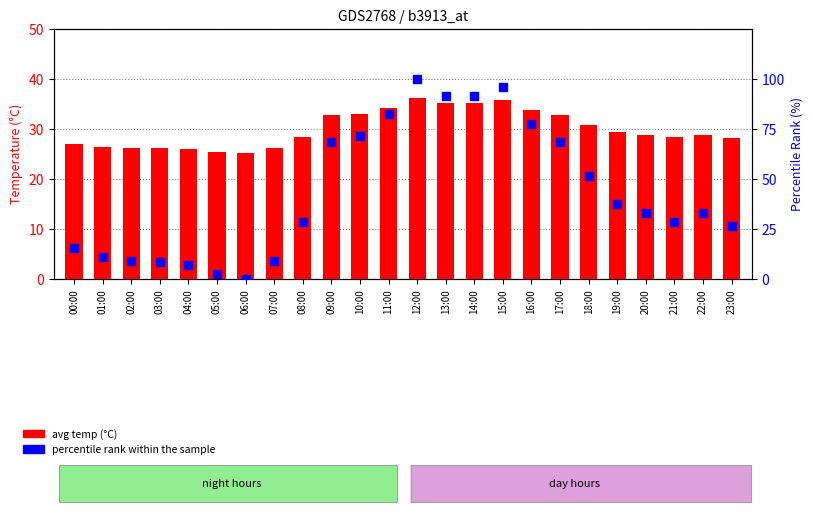

What is the total value across all series at 20:00?

62.1